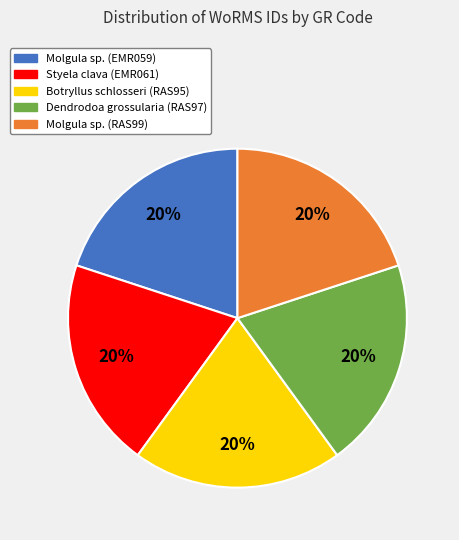

Is there a majority slice in this chart?

No